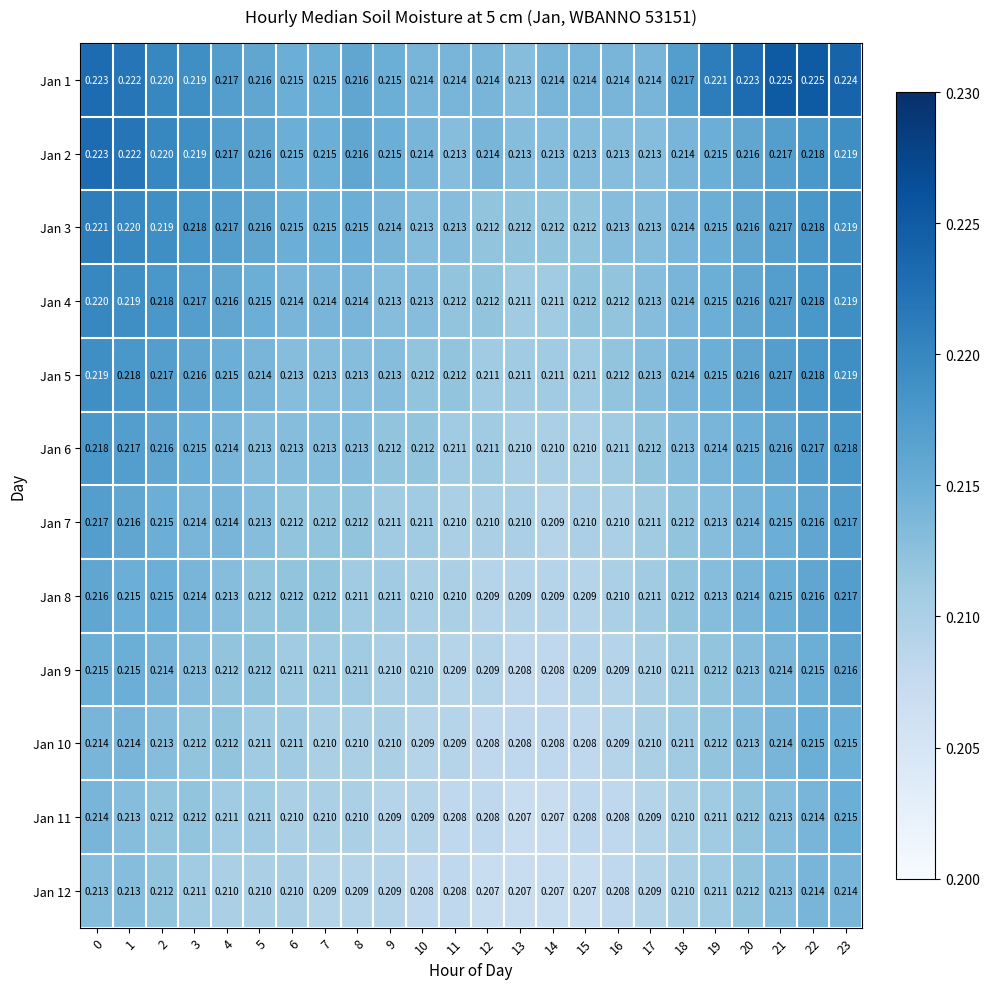

Is the value of Jan 1 at 16 greater than the value of Jan 11 at 6?

Yes